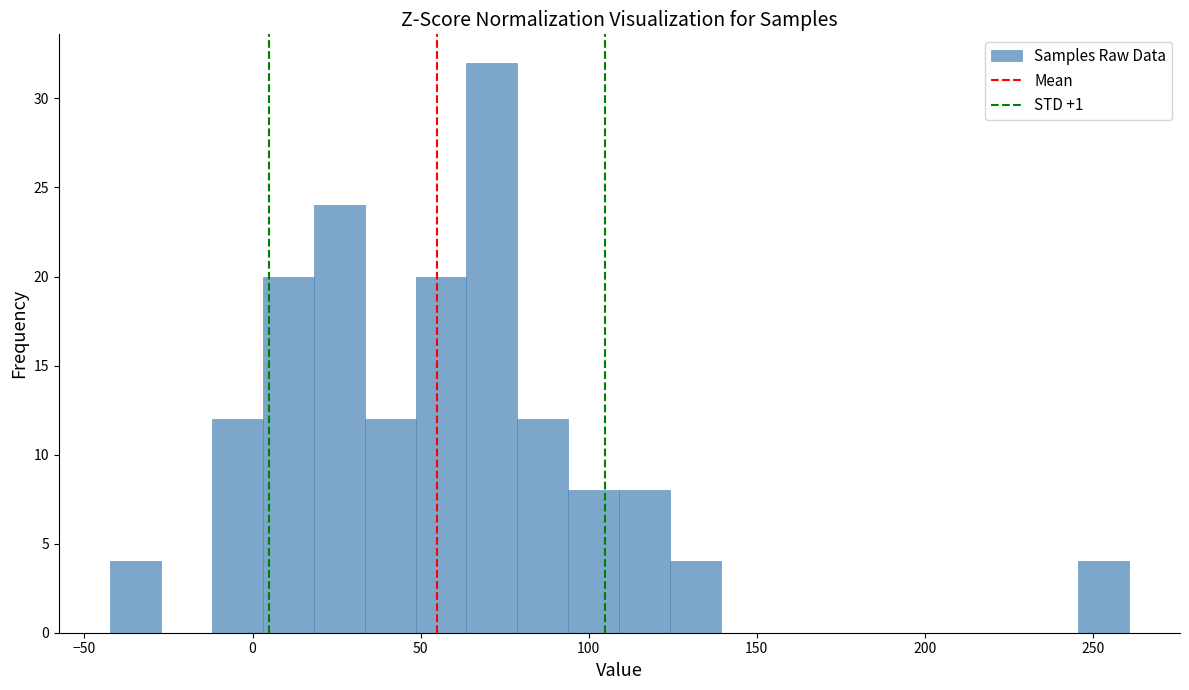

Read against the x-axis, roughly where is the centre of the tallest bar?

70